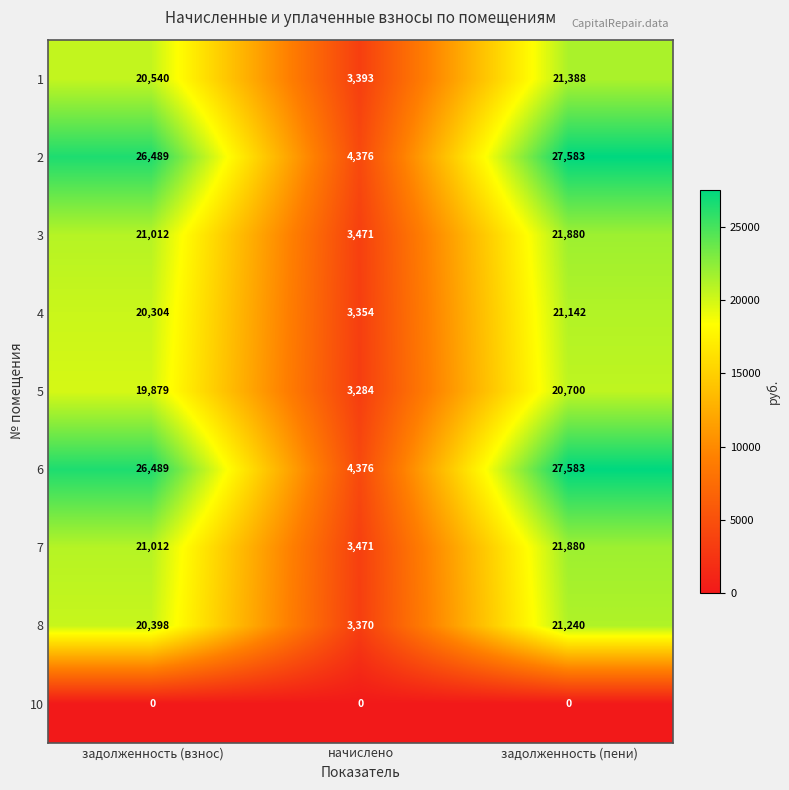

What is the total value across all series at начислено?

29095